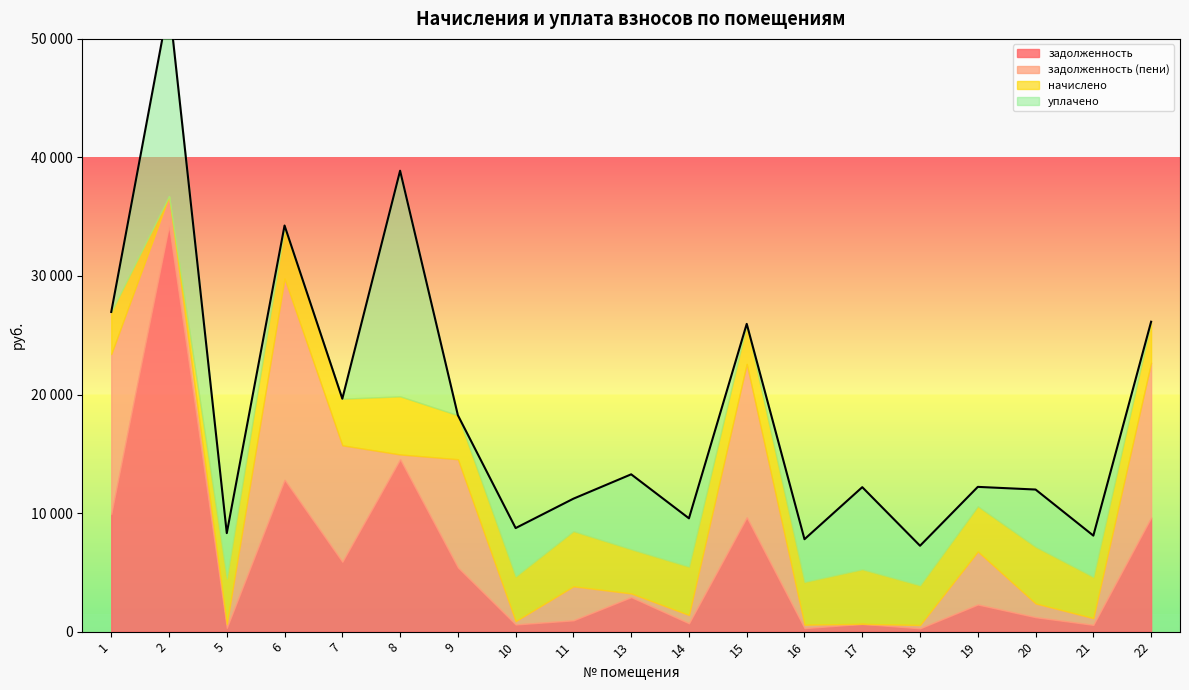

Is it true that начислено equals 1327.3 at 20?

False